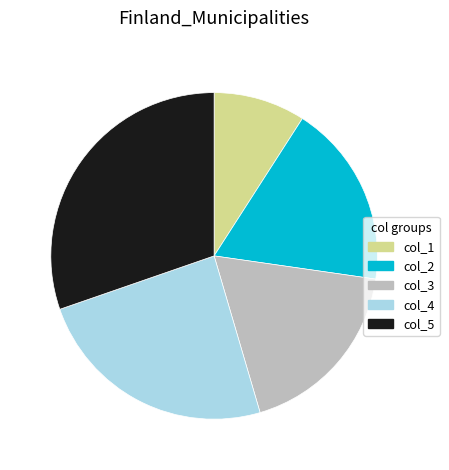

Does any single category account for the majority?

No